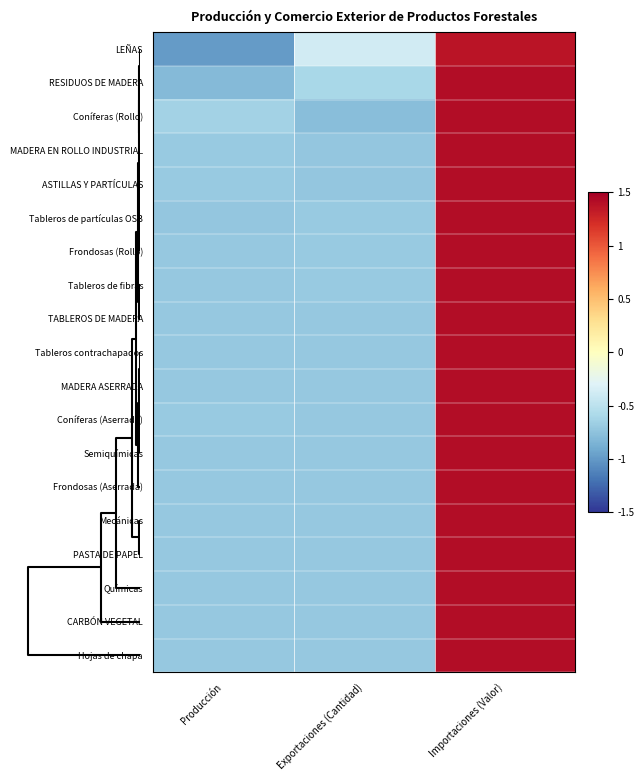

Which series has the largest total across all categories?

ASTILLAS Y PARTÍCULAS